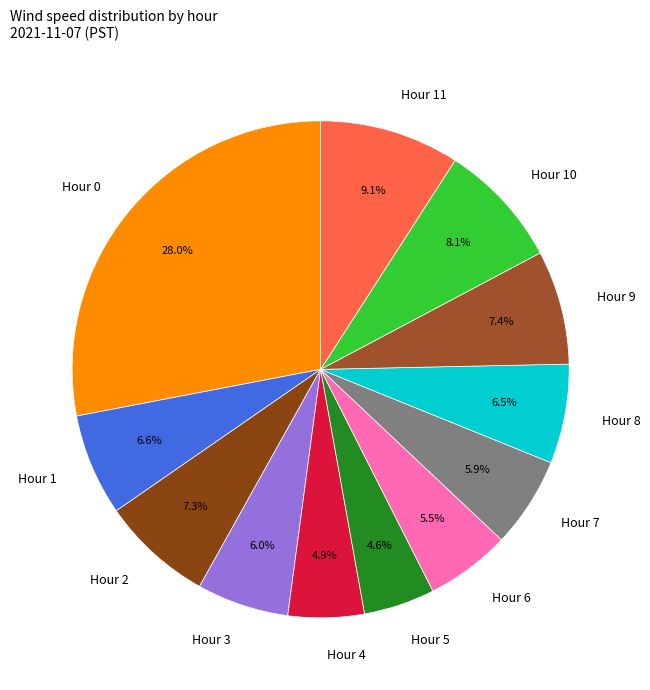

Which has a higher value, Hour 11 or Hour 3?

Hour 11